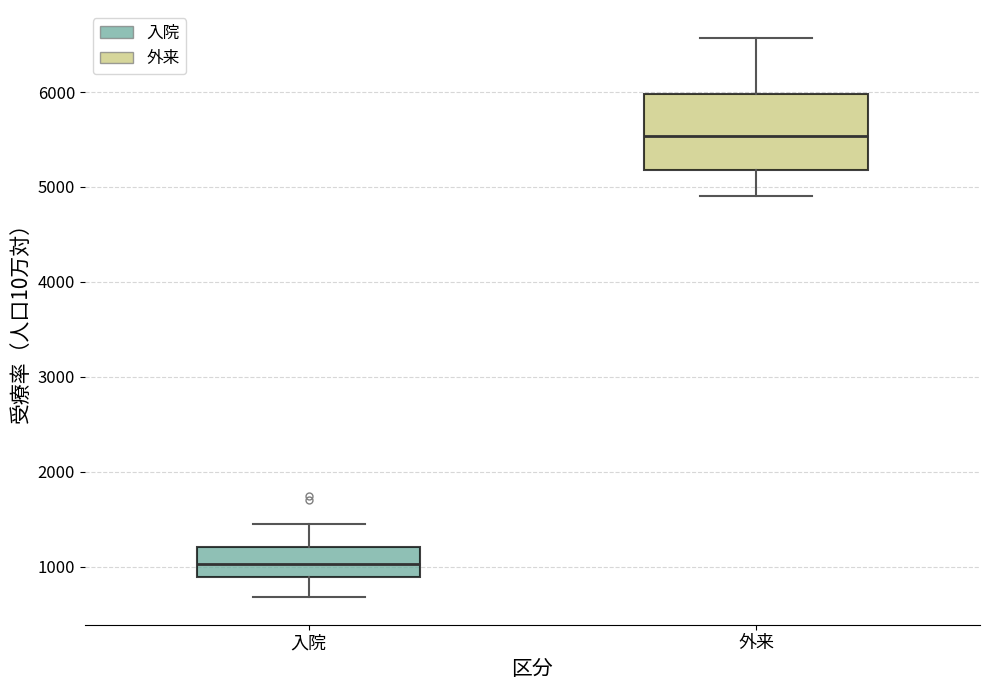

Reading left to right, read every box against the y-axis: the position of its median line, the range the box covers, and the ends of its whiskers. The values are not printed on the chart, so give them approximately, as read against the axis.

入院: median 1000, box 900 to 1200, whiskers 700 to 1400
外来: median 5500, box 5200 to 6000, whiskers 4900 to 6600